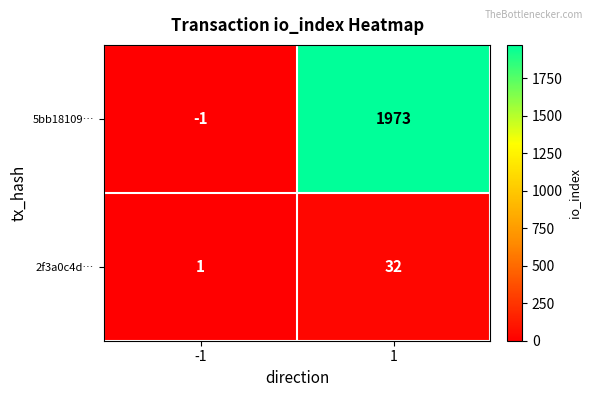

Rank the series by their maximum value, from highest to lowest.

5bb18109…, 2f3a0c4d…